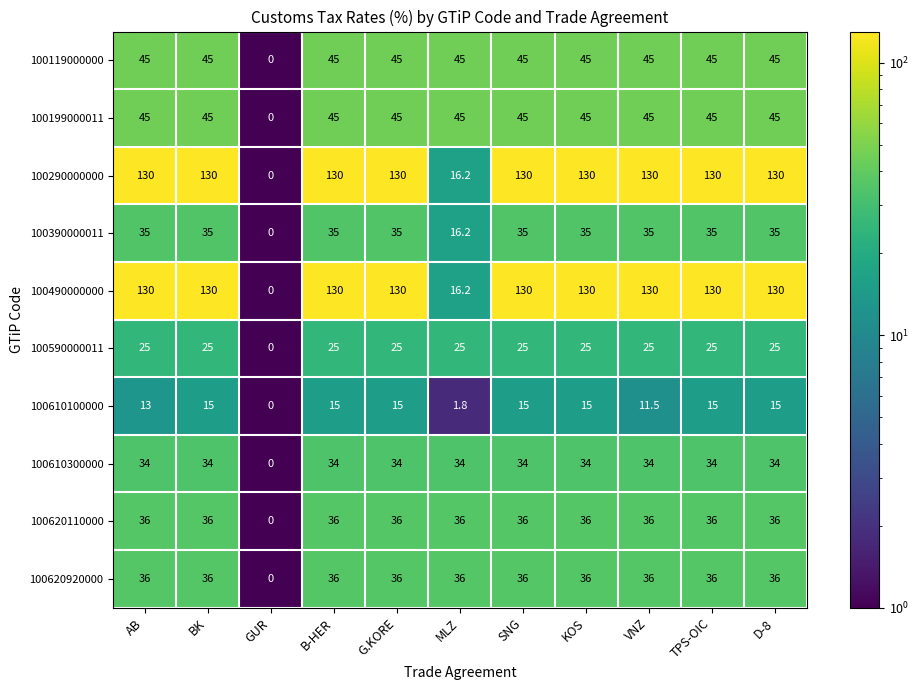

Is the value of 100610100000 at GUR greater than the value of 100490000000 at SNG?

No